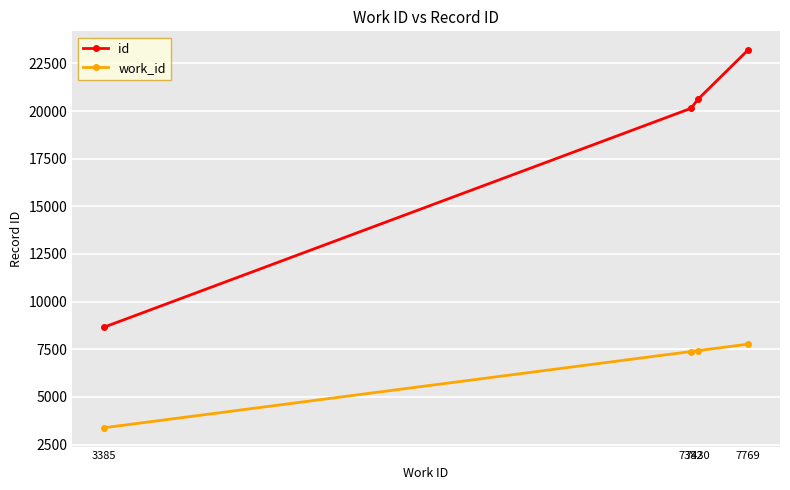

True or false: id and work_id cross at least once.

False